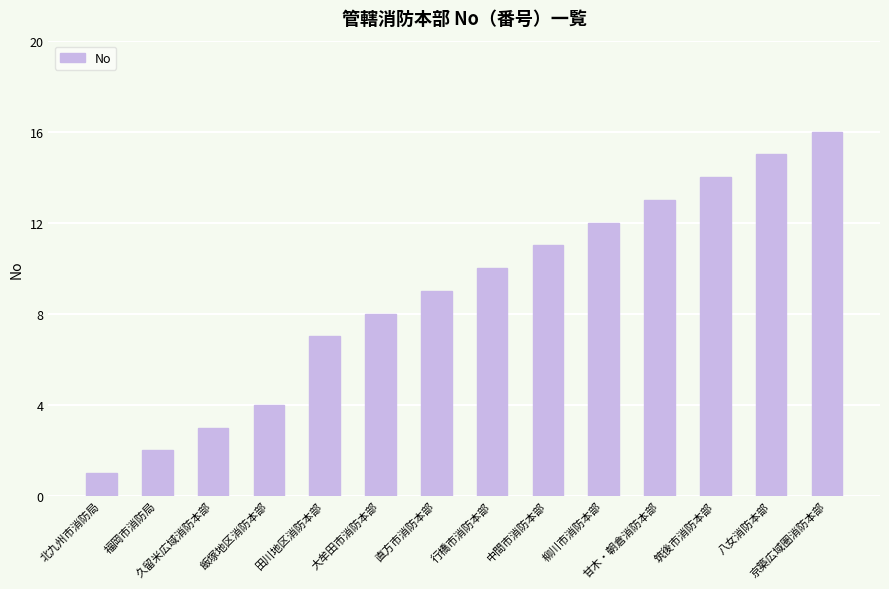

Reading left to right, list all the values displayed in this chart.

北九州市消防局=1	福岡市消防局=2	久留米広域消防本部=3	飯塚地区消防本部=4	田川地区消防本部=7	大牟田市消防本部=8	直方市消防本部=9	行橋市消防本部=10	中間市消防本部=11	柳川市消防本部=12	甘木・朝倉消防本部=13	筑後市消防本部=14	八女消防本部=15	京築広域圏消防本部=16